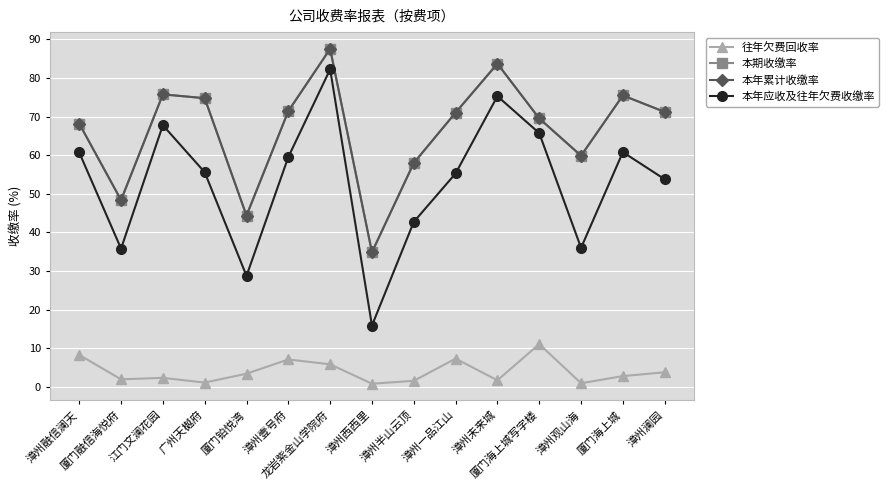

What is the value of the 往年欠费回收率 point at the 3rd from the left?

2.3